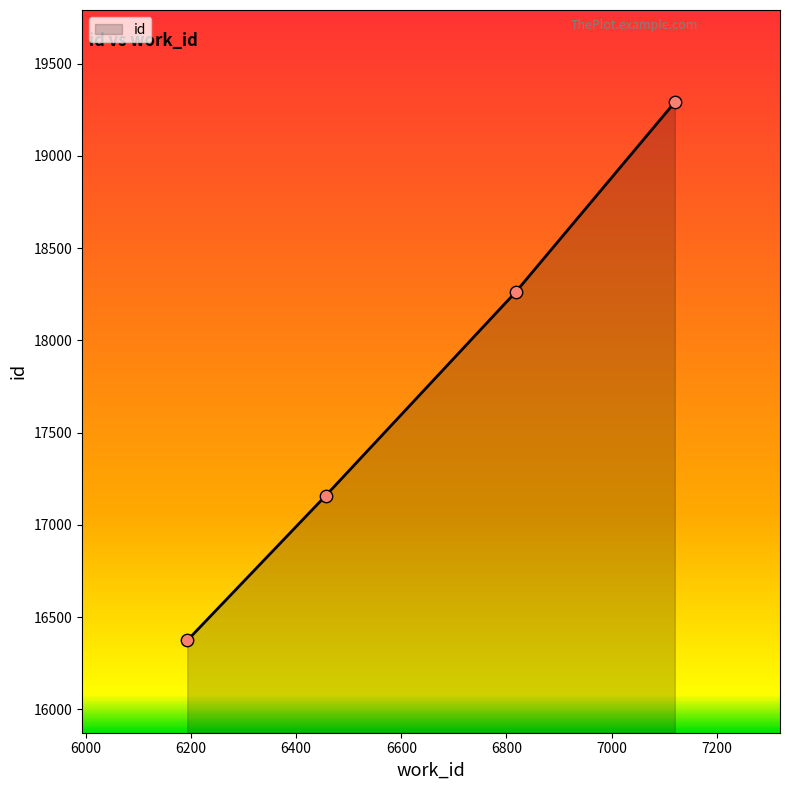

True or false: there are more than 0 points higher than both neighbors.

False